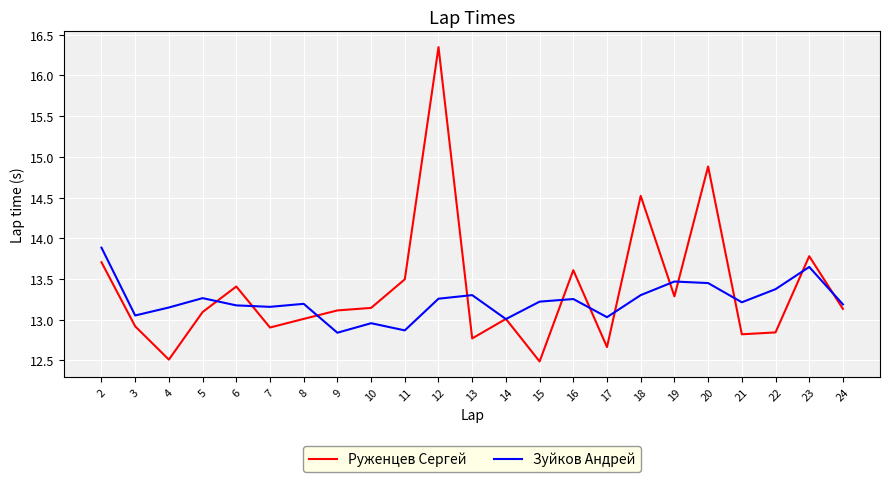

What is the sum of all Руженцев Сергей values?

307.5